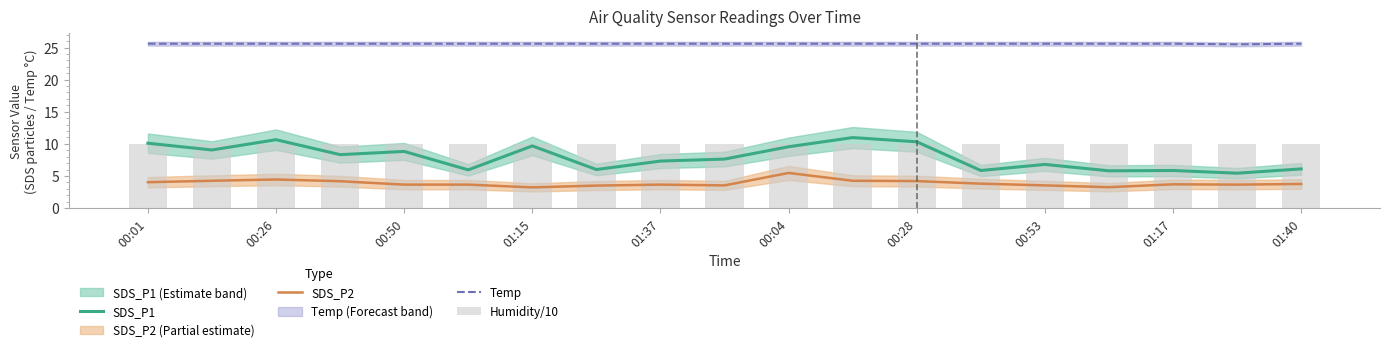

Reading left to right, what are all the values shown in this chart?

SDS_P1: 10.1	9.1	10.7	8.3	8.8	6.0	9.7	6.0	7.3	7.6	9.6	11.0	10.3	5.8	6.8	5.8	5.8	5.4	6.1
SDS_P2: 4.0	4.2	4.5	4.2	3.6	3.6	3.2	3.5	3.6	3.5	5.5	4.2	4.2	3.8	3.5	3.2	3.7	3.6	3.8
Temp: 25.6	25.6	25.6	25.6	25.6	25.6	25.6	25.6	25.6	25.6	25.6	25.6	25.6	25.6	25.6	25.6	25.6	25.5	25.6
Humidity/10: 10.0	10.0	10.0	10.0	10.0	10.0	10.0	10.0	10.0	10.0	10.0	10.0	10.0	10.0	10.0	10.0	10.0	10.0	10.0